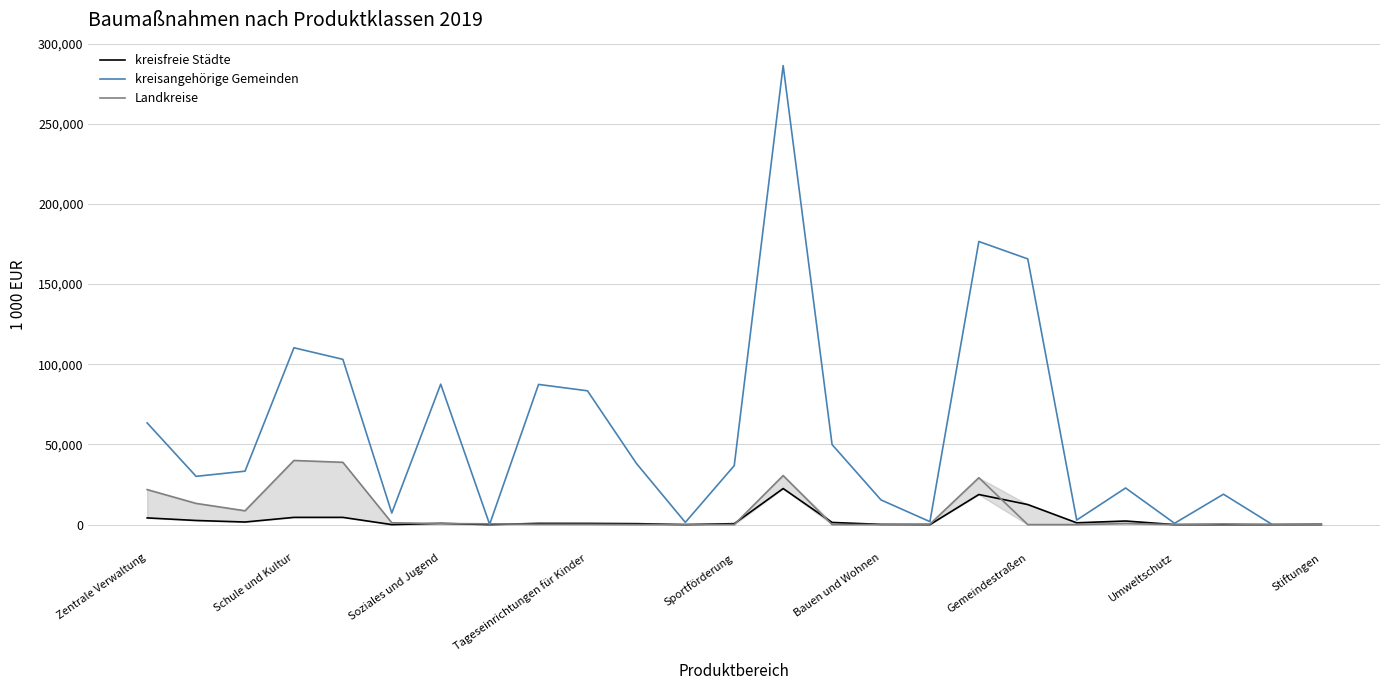

How many values in the Landkreise series are below 290?

12